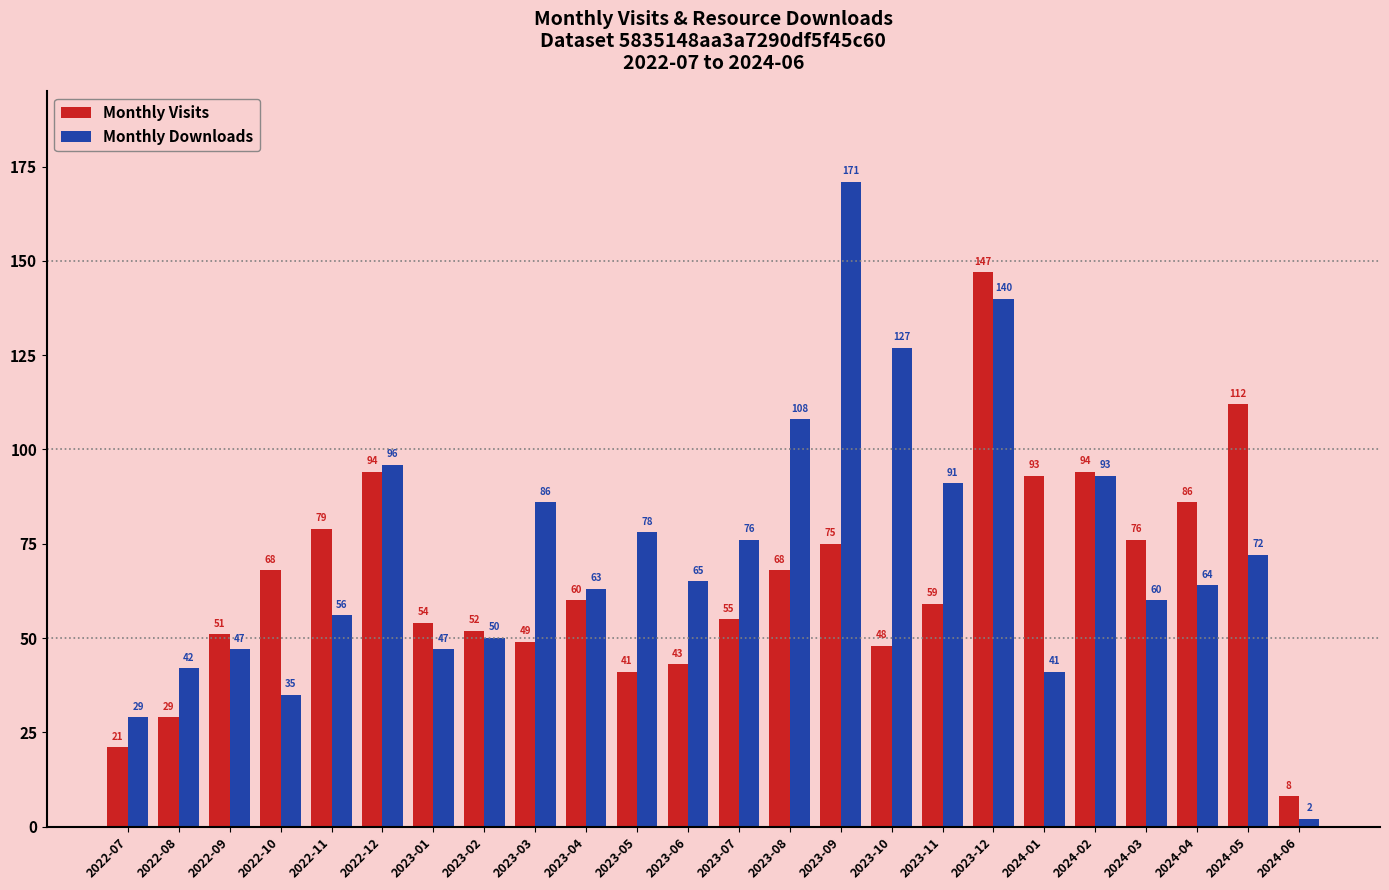

Where is Monthly Visits nearest to the value 77?

2024-03